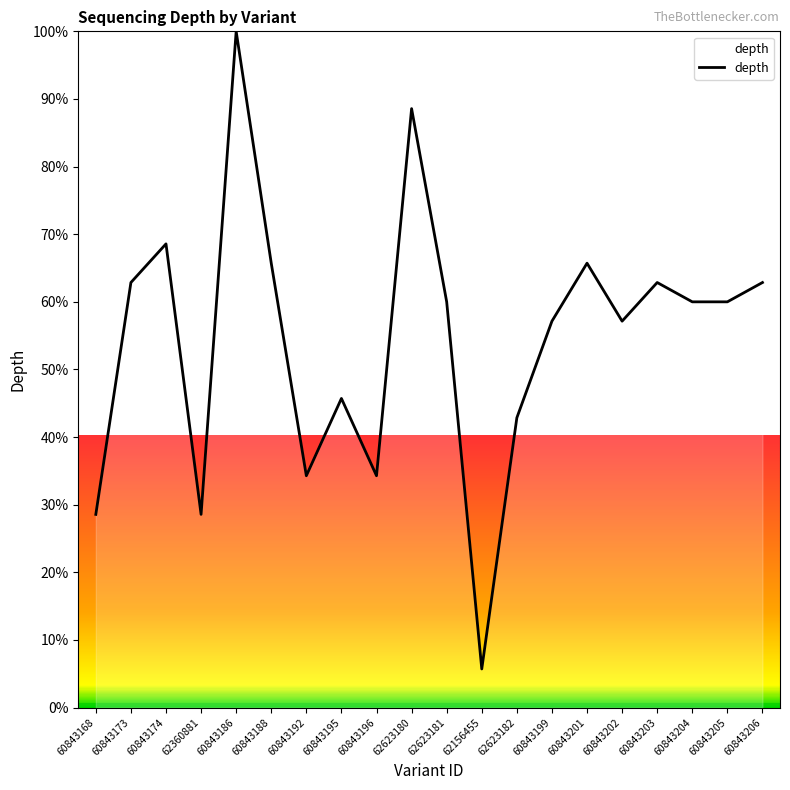

What is the change in value from 60843188 to 60843199?

-8.6